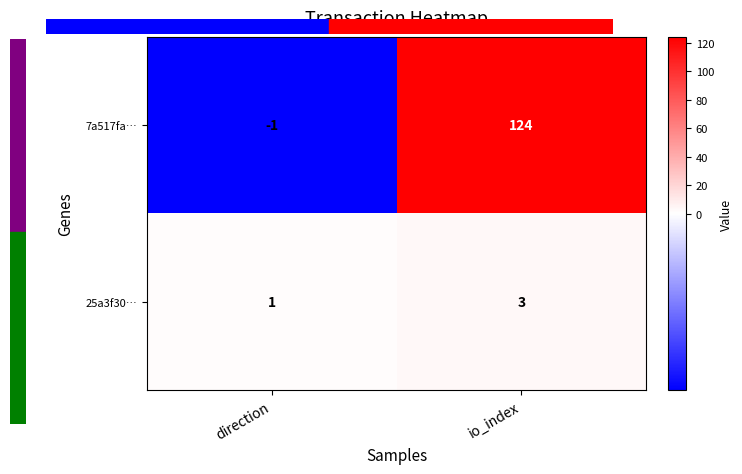

At which label is 7a517fa… closest to 61?

direction